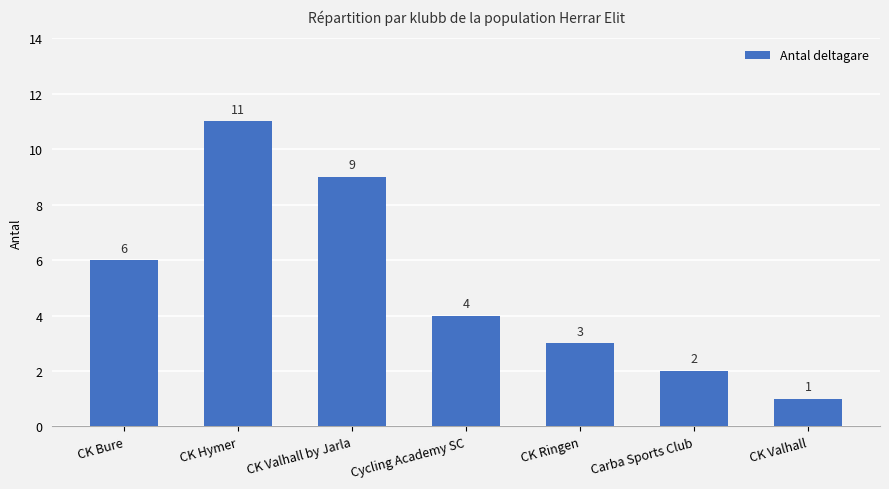

What is the change in value from CK Hymer to CK Ringen?

-8